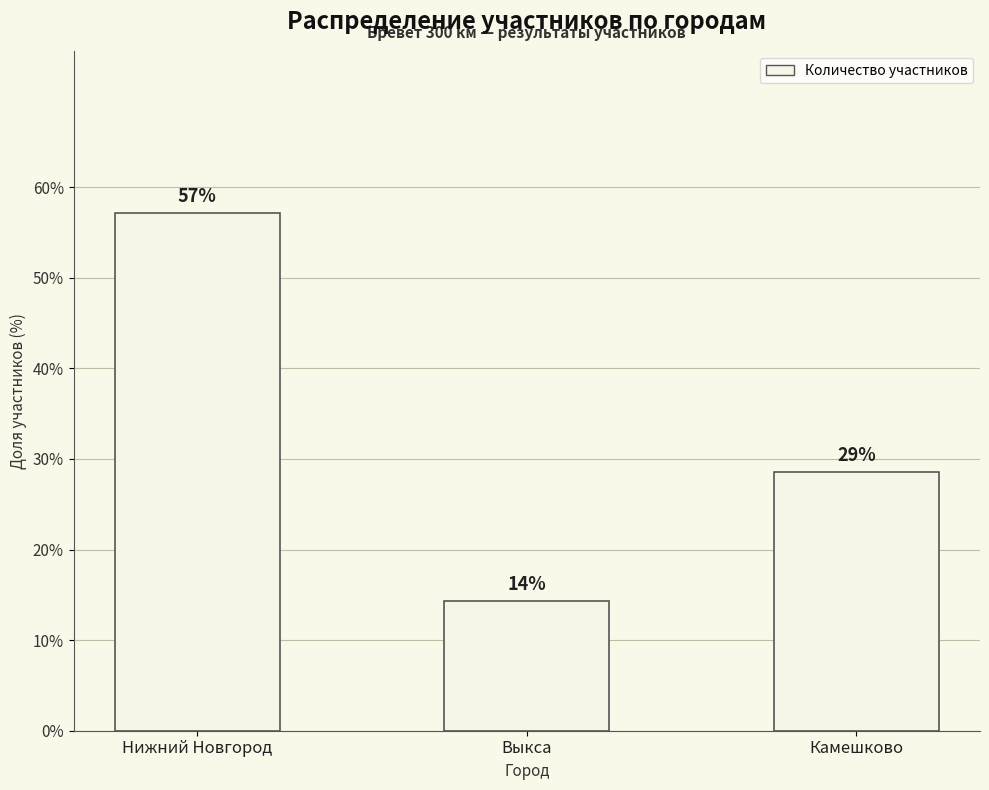

What is the maximum value shown in the chart?

57.1